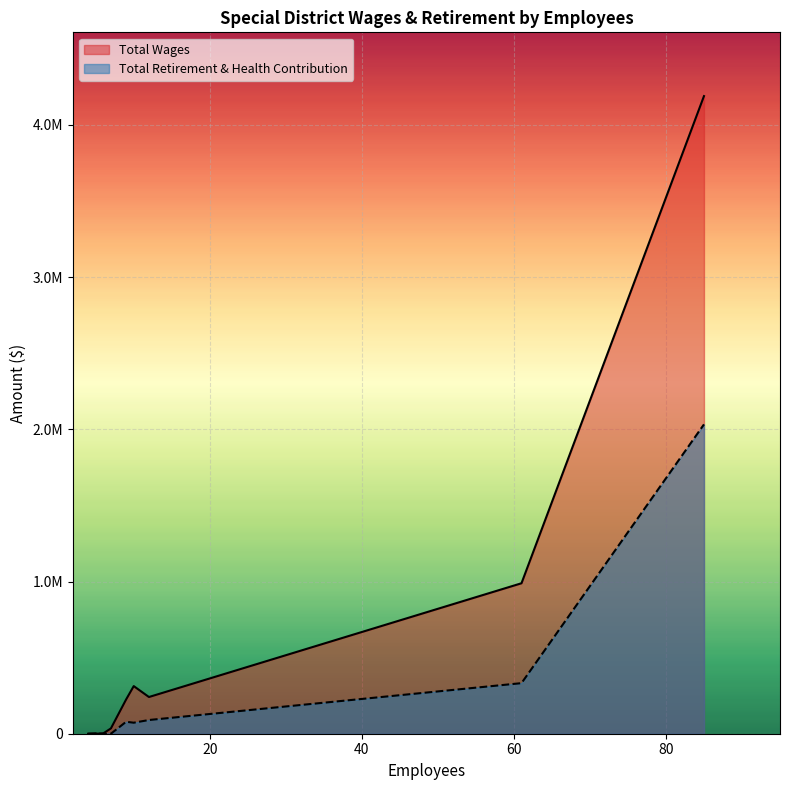

Reading left to right, extract all data points from this chart.

Total Wages: 85=4189218	61=988567	10=312880	12=241160	9=225248	7=34980	6=2400	5=2300	5=0	4=0	5=0
Total Retirement & Health Contribution: 85=2032353	61=332266	10=72325	12=90060	9=78594	7=0	6=0	5=0	5=0	4=0	5=0